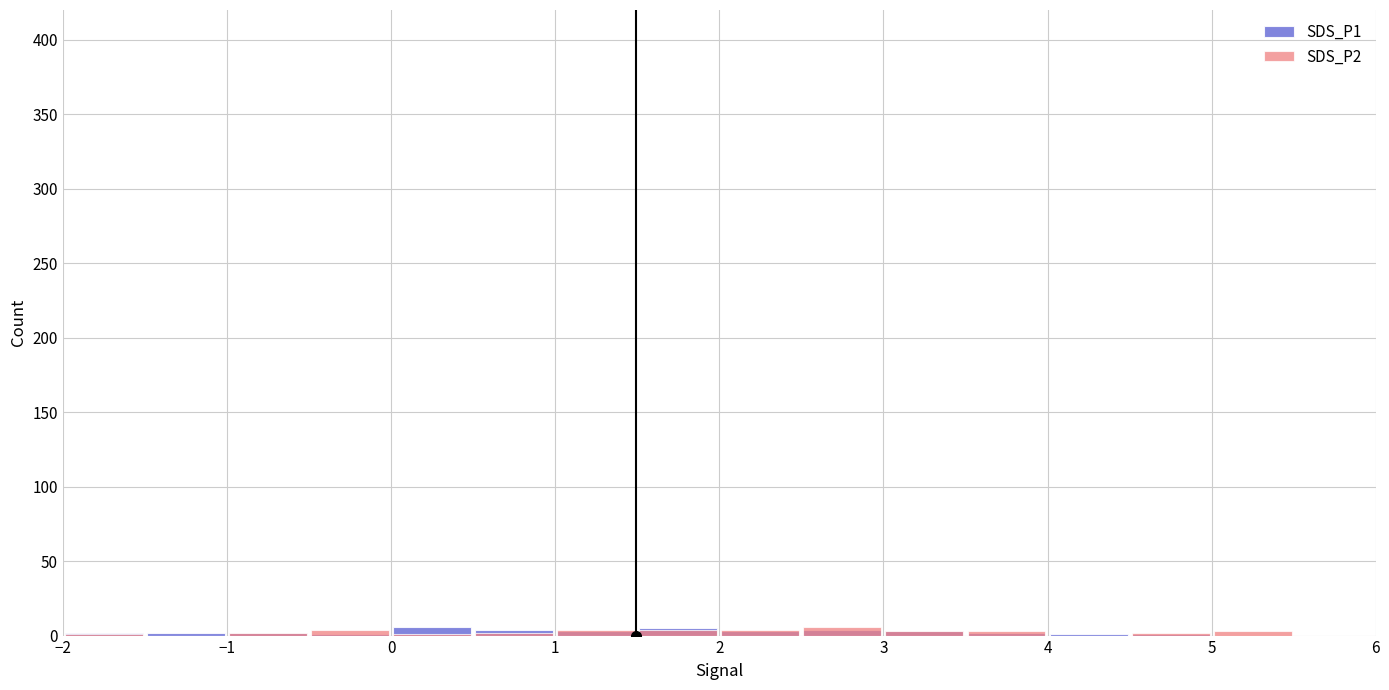

How many bars are there in each group?

2